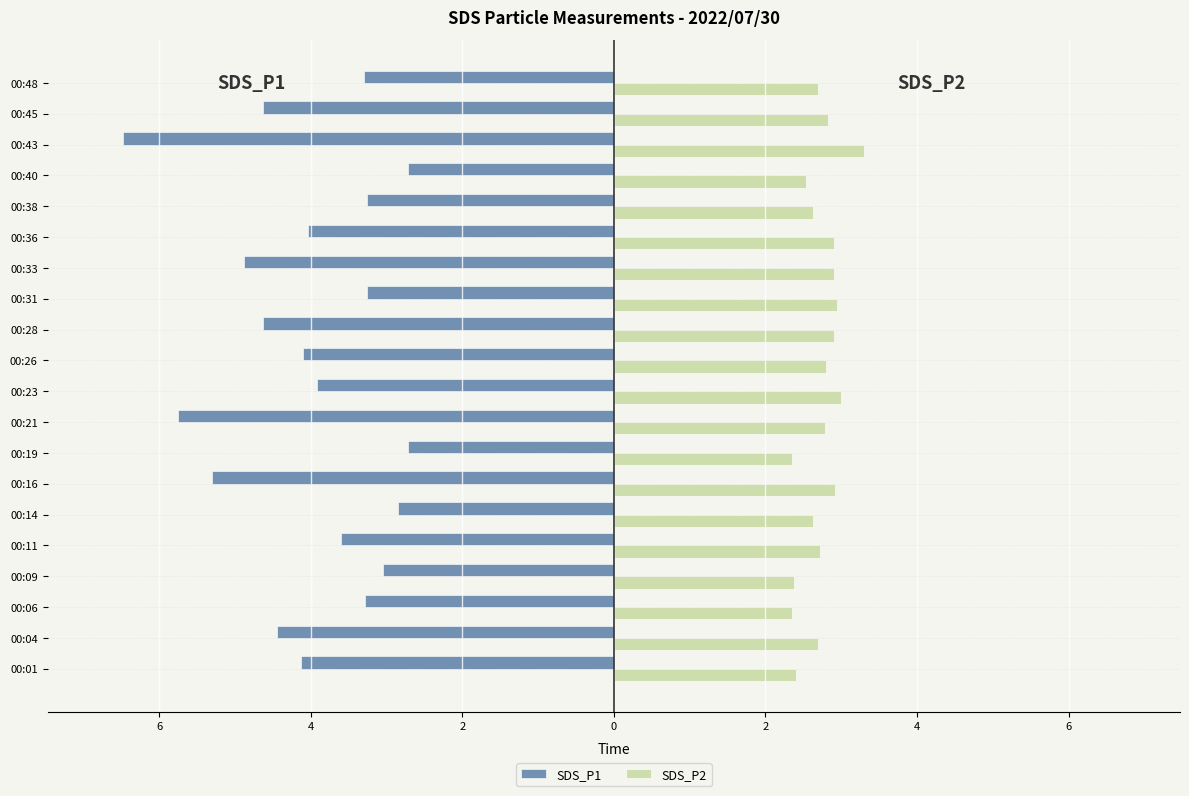

What are all the series names shown in the legend?

SDS_P1, SDS_P2